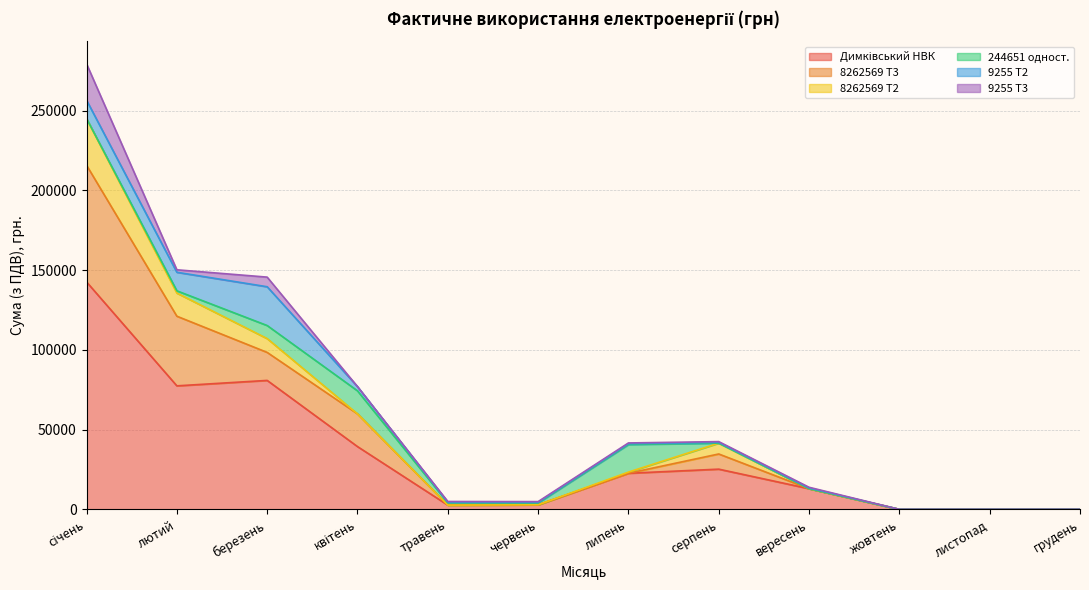

What is the difference between the 9255 Т3 values at лютий and вересень?

1107.9